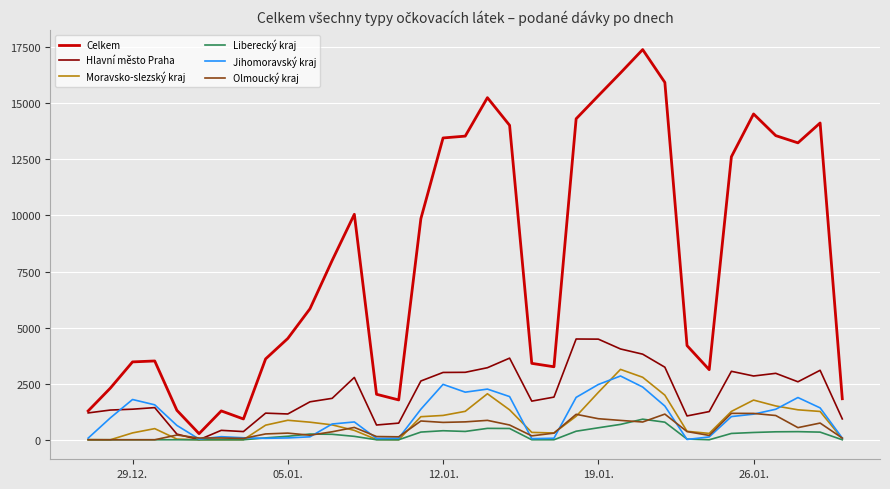

Which series has the largest range (max minus min)?

Celkem